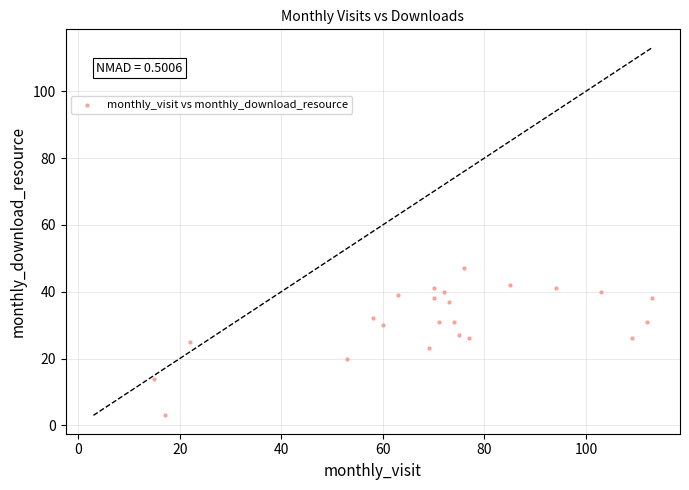

What is the range of Y values (max minus min)?

44